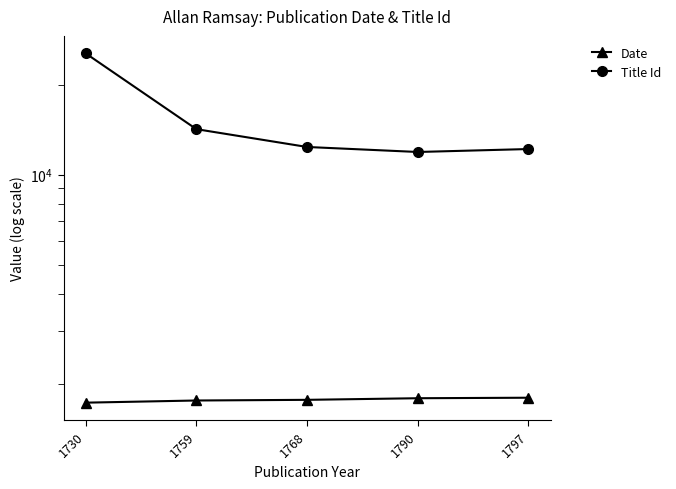

Between 1768 and 1790, which series saw the biggest shift?

Title Id